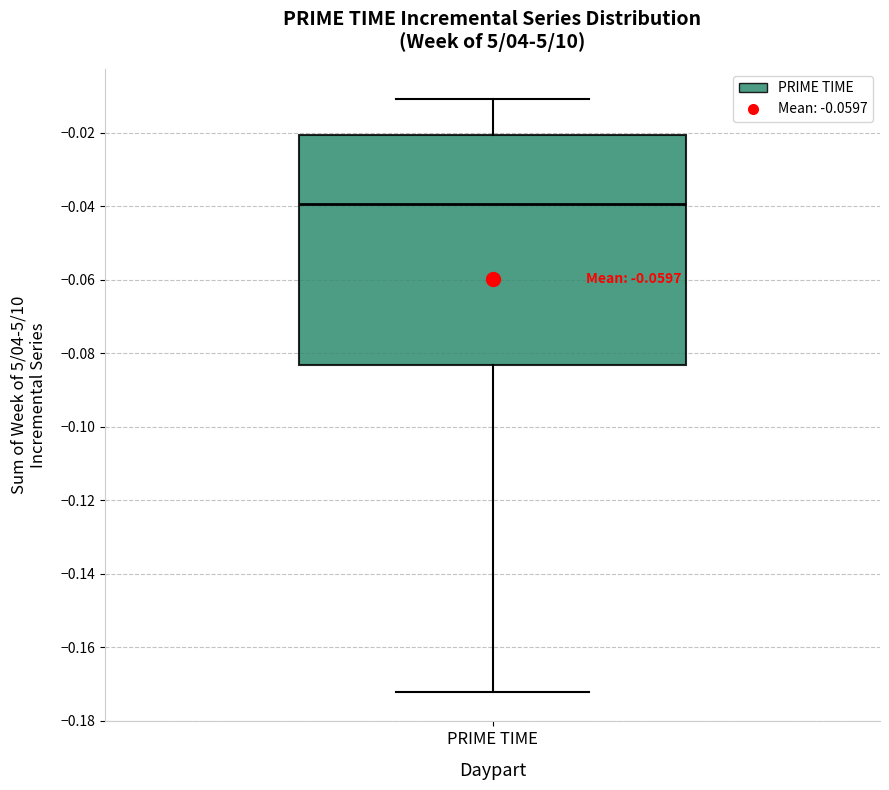

Read this box plot against the y-axis: the position of the median line, the range covered by the box, and the ends of both whiskers. The values are not printed on the chart, so give them approximately, as read against the axis.

median -0.040, box -0.084 to -0.020, whiskers -0.172 to -0.010